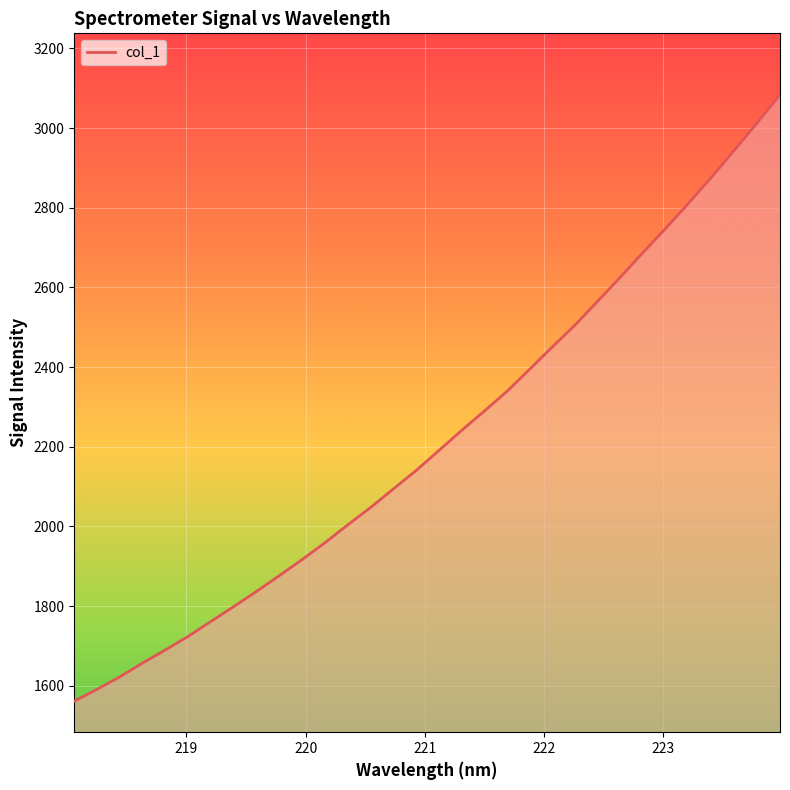

What is the value of the 28th point from the left?

2812.8